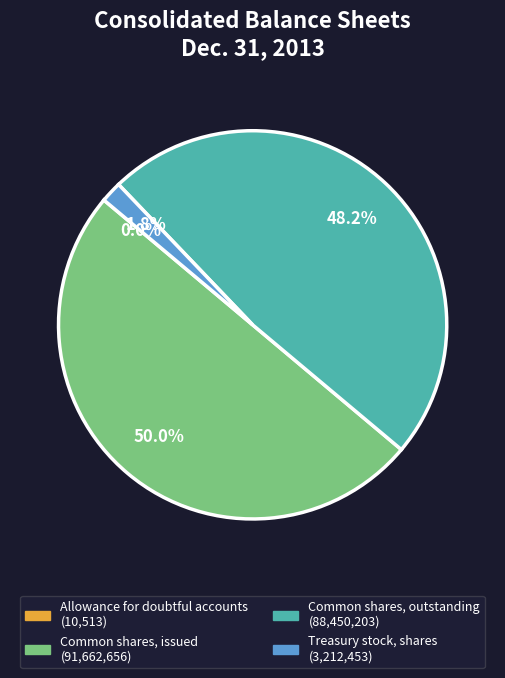

Which category has the biggest portion of the pie?

Common shares, issued